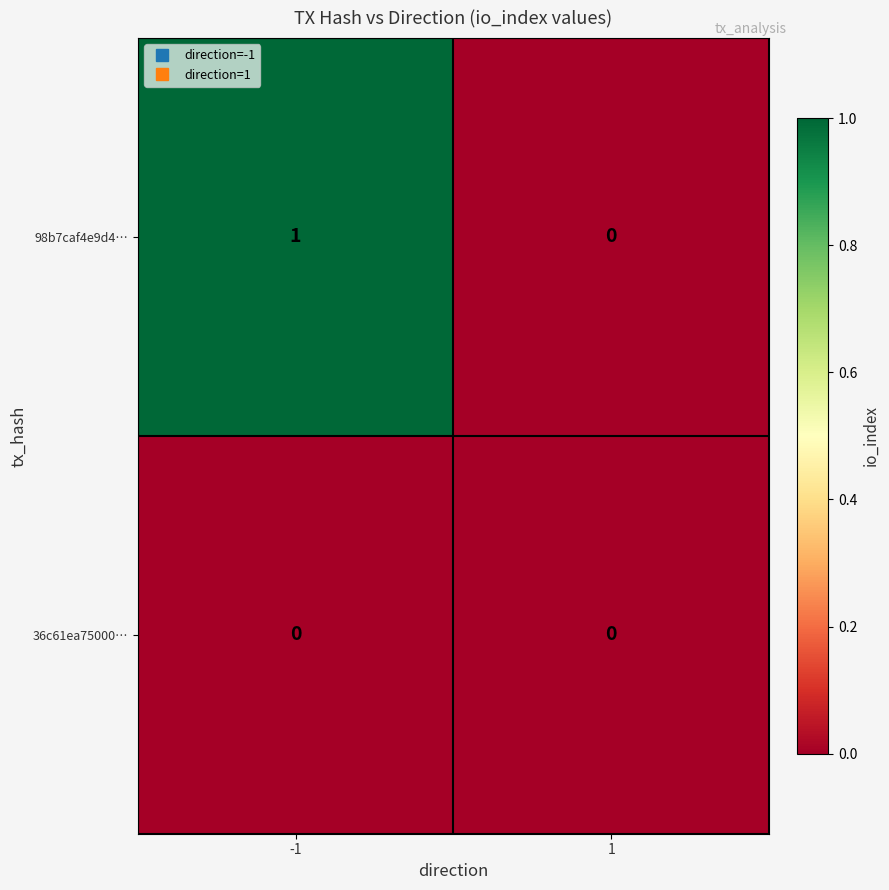

Reading right to left, what are all the values shown in this chart?

98b7caf4e9d4…: 0	1
36c61ea75000…: 0	0